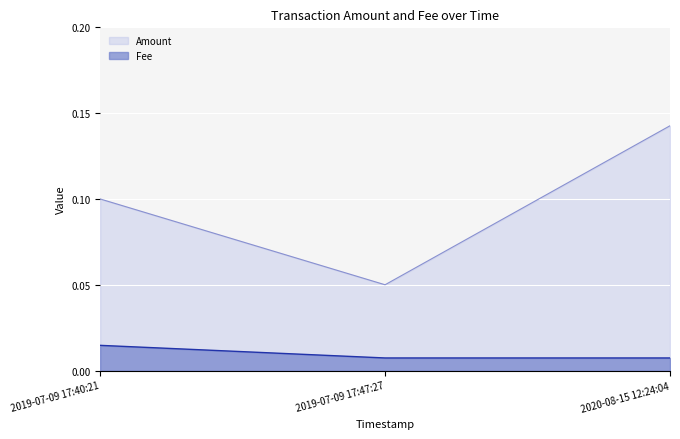

Is the value of Fee at 2020-08-15 12:24:04 greater than the value of Amount at 2019-07-09 17:47:27?

No